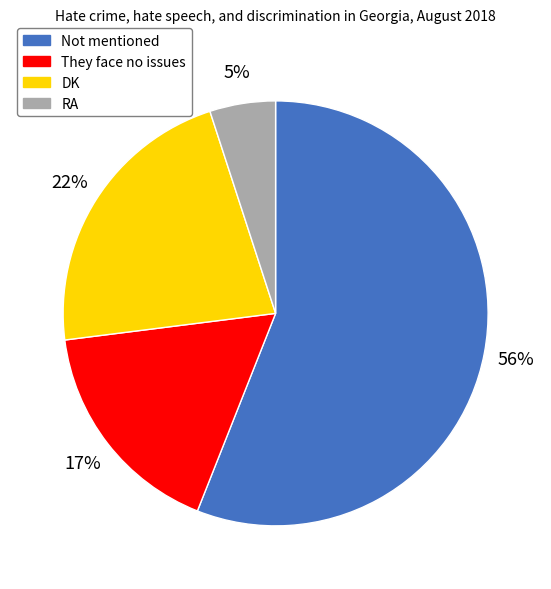

Approximately how many times larger is the value at They face no issues compared to RA?

3.4